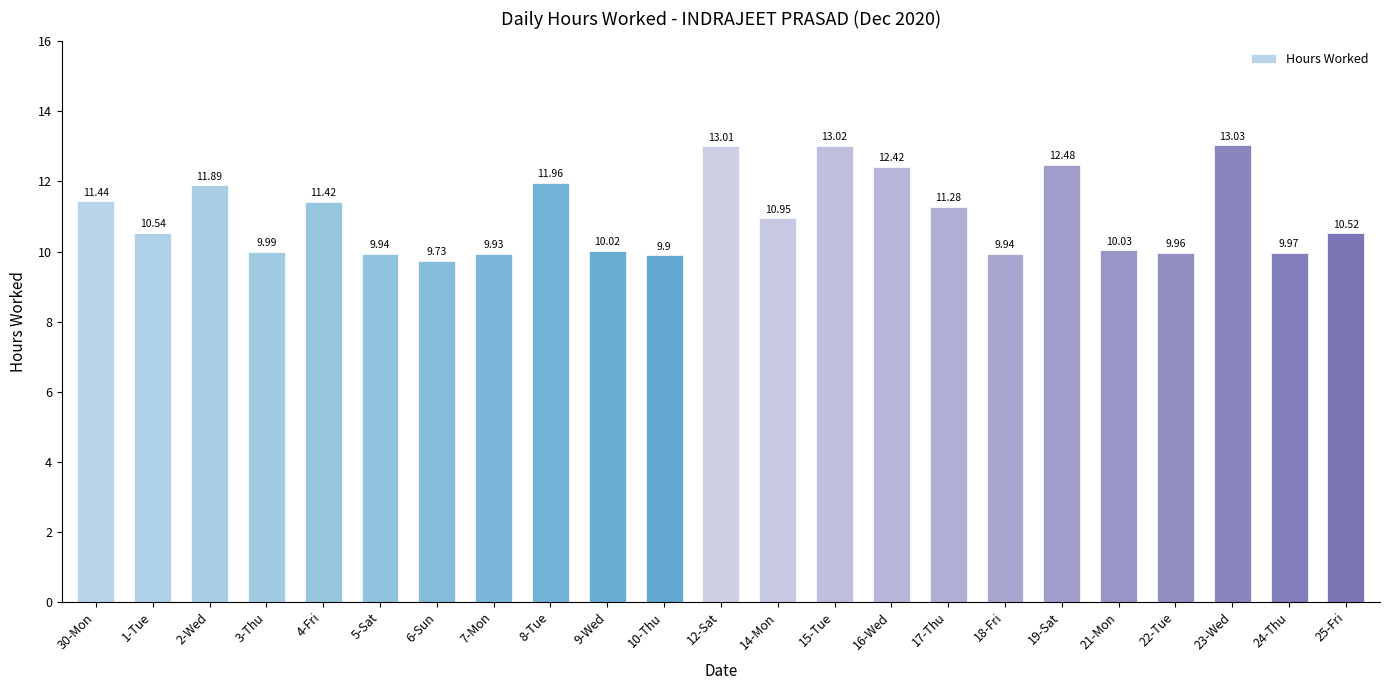

Which label corresponds to the largest value in the chart?

23-Wed